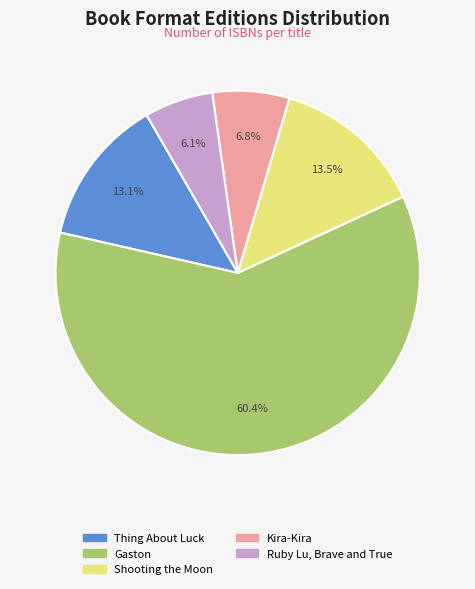

Which category has the smallest portion of the pie?

Ruby Lu, Brave and True